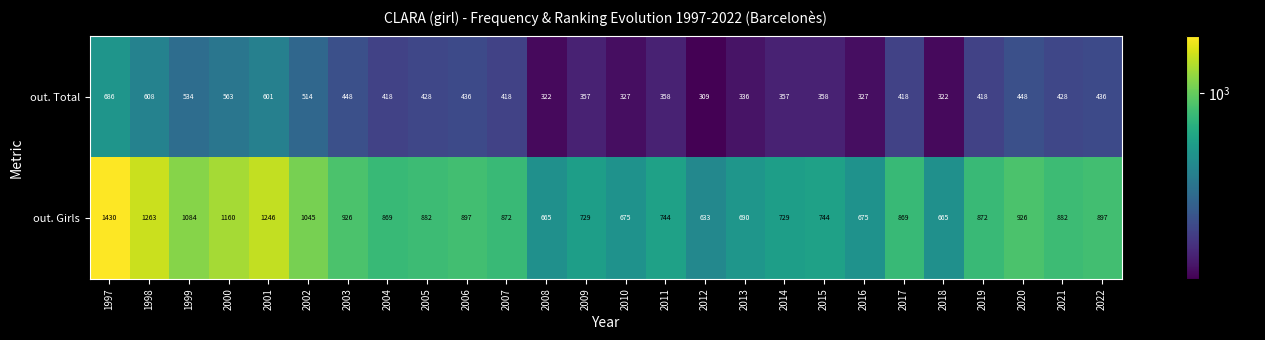

Which label corresponds to the smallest value in the chart?

2012